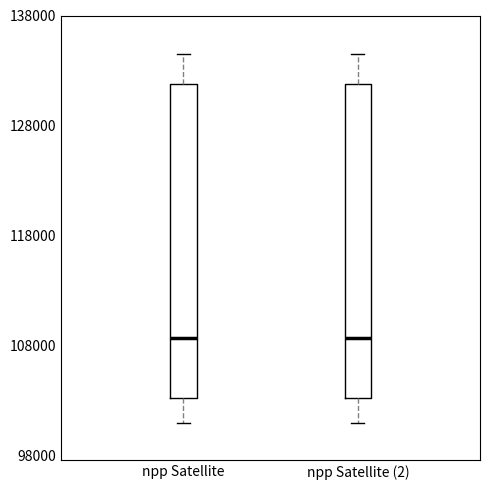

Reading left to right, read every box against the y-axis: the position of its median line, the range the box covers, and the ends of its whiskers. The values are not printed on the chart, so give them approximately, as read against the axis.

npp Satellite: median 109000, box 103000 to 132000, whiskers 101000 to 135000
npp Satellite (2): median 109000, box 103000 to 132000, whiskers 101000 to 135000